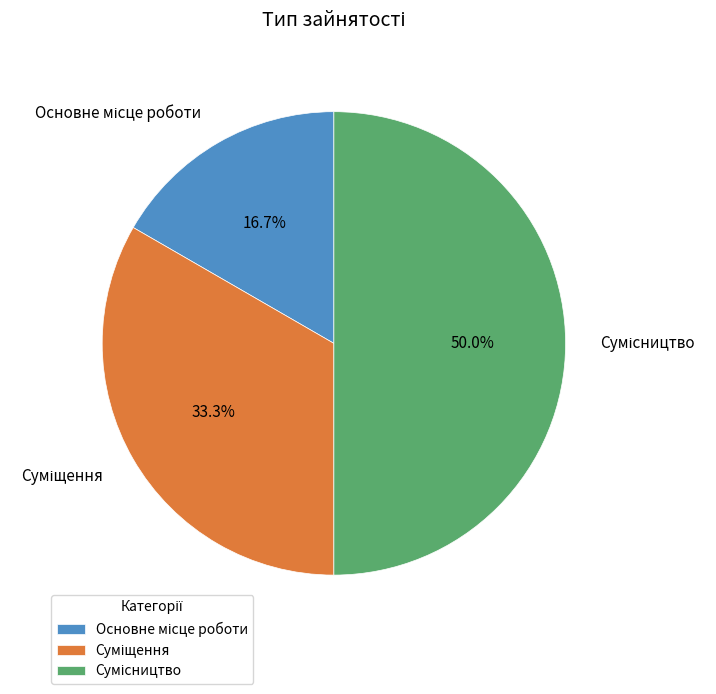

Does any single category account for the majority?

No